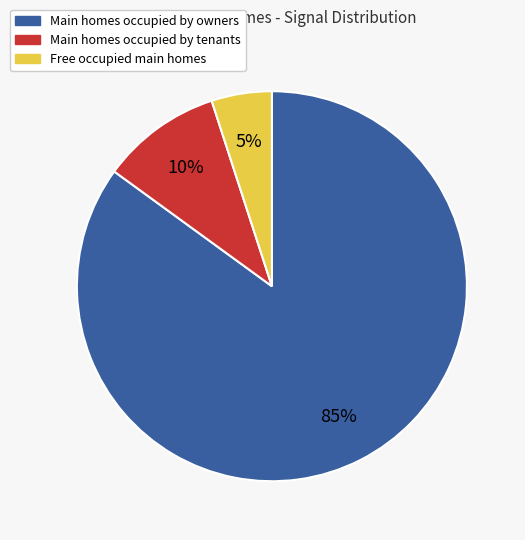

To the nearest percent, what is the average slice percentage?

33%